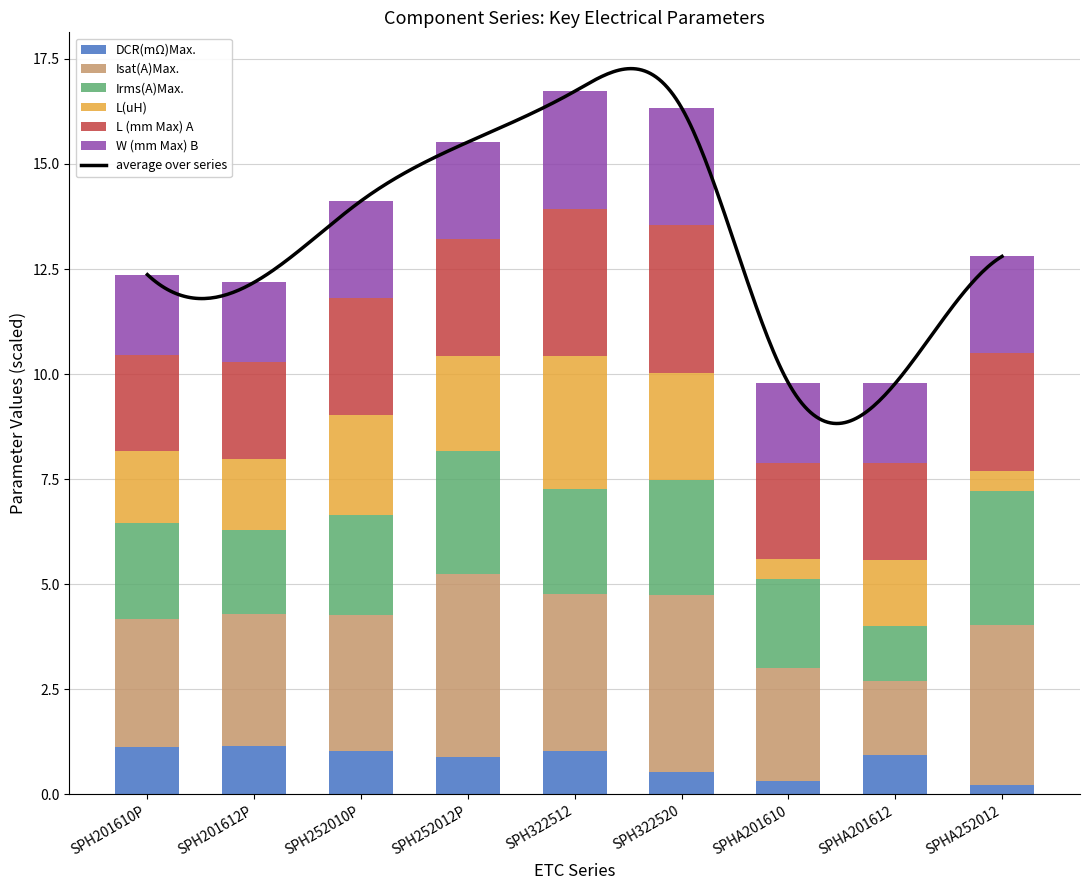

What is the label of the 4th bar from the right?

SPH322520